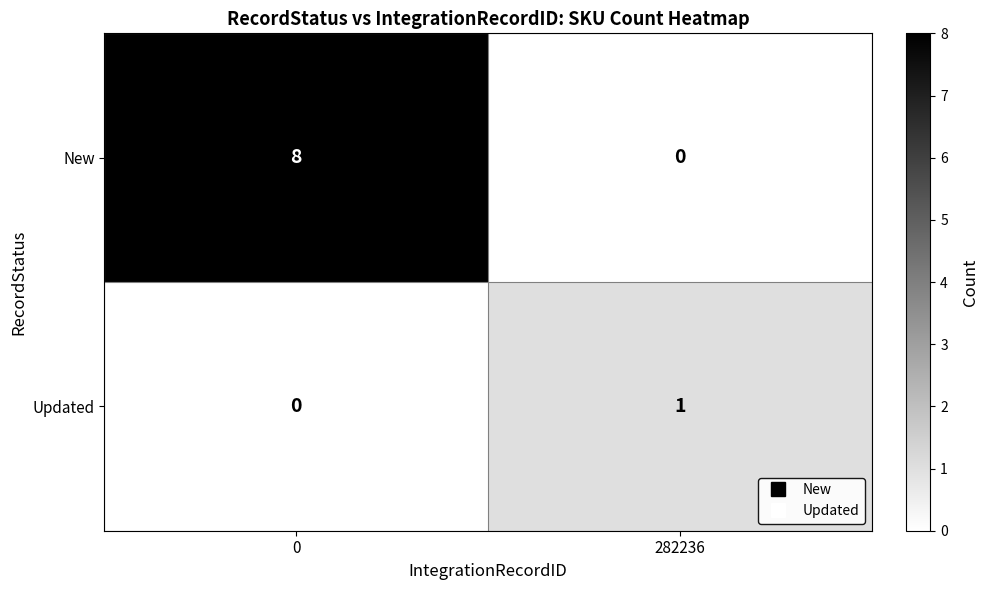

Rank the series by their average value, from highest to lowest.

New, Updated